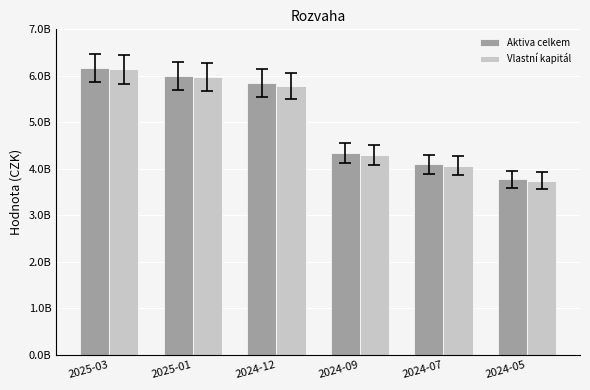

Is the value of Vlastní kapitál at 2024-09 greater than the value of Aktiva celkem at 2024-12?

No